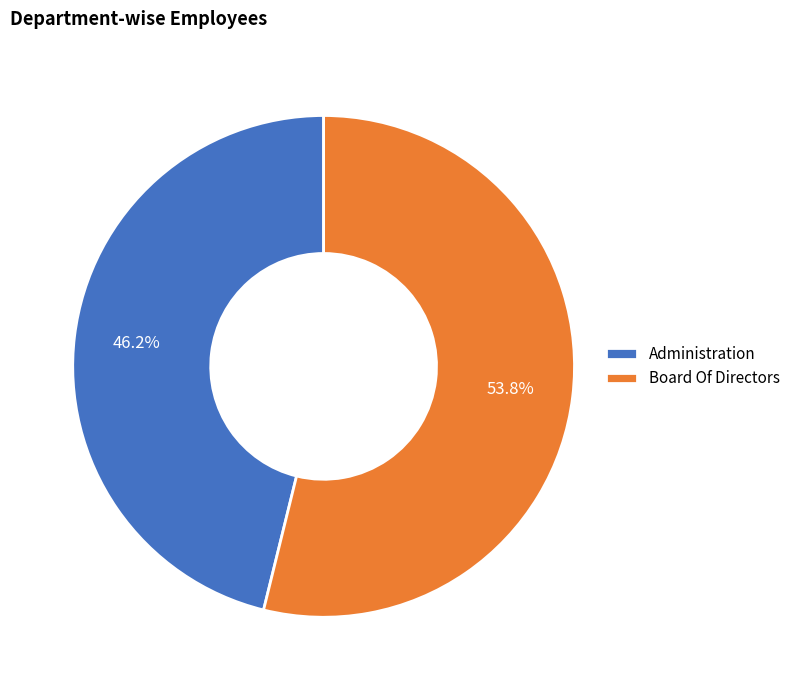

What is the total percentage of Administration and Board Of Directors?

100.0%